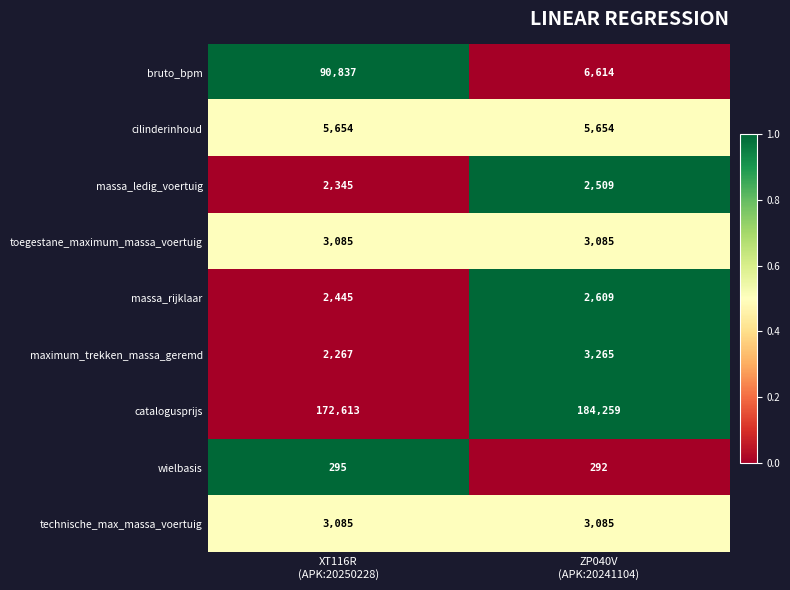

Reading left to right, transcribe all the data shown in this chart.

bruto_bpm: 90837	6614
cilinderinhoud: 5654	5654
massa_ledig_voertuig: 2345	2509
toegestane_maximum_massa_voertuig: 3085	3085
massa_rijklaar: 2445	2609
maximum_trekken_massa_geremd: 2267	3265
catalogusprijs: 172613	184259
wielbasis: 295	292
technische_max_massa_voertuig: 3085	3085